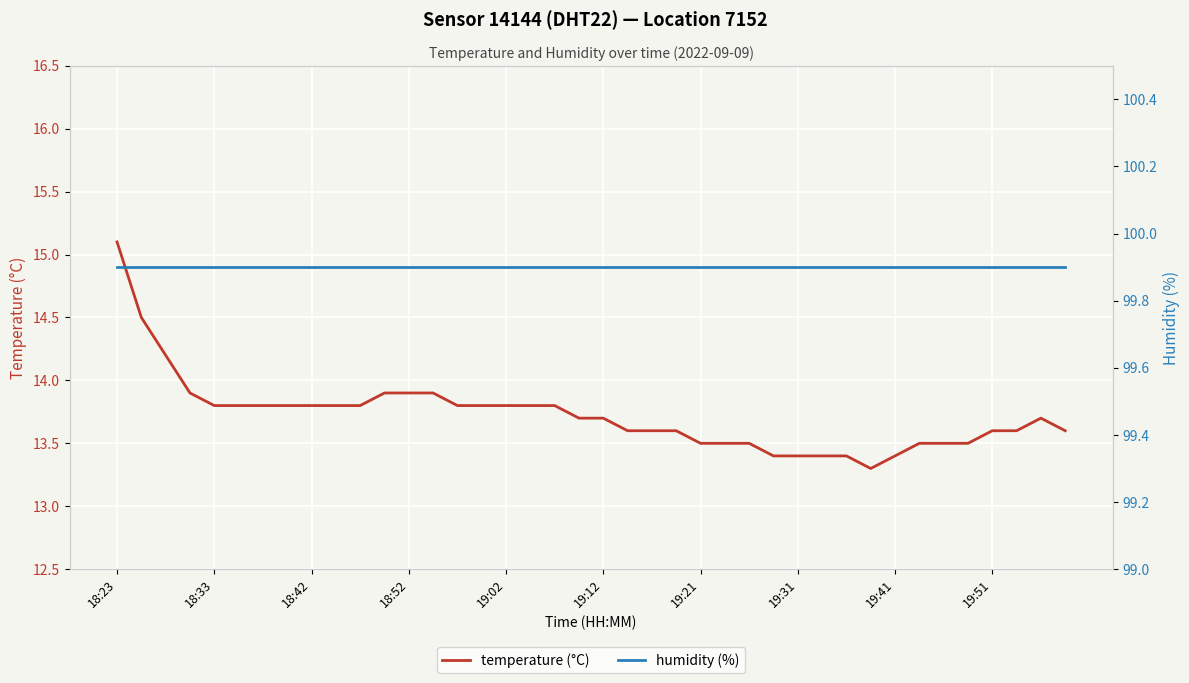

What is the sum of all temperature (°C) values?

549.0